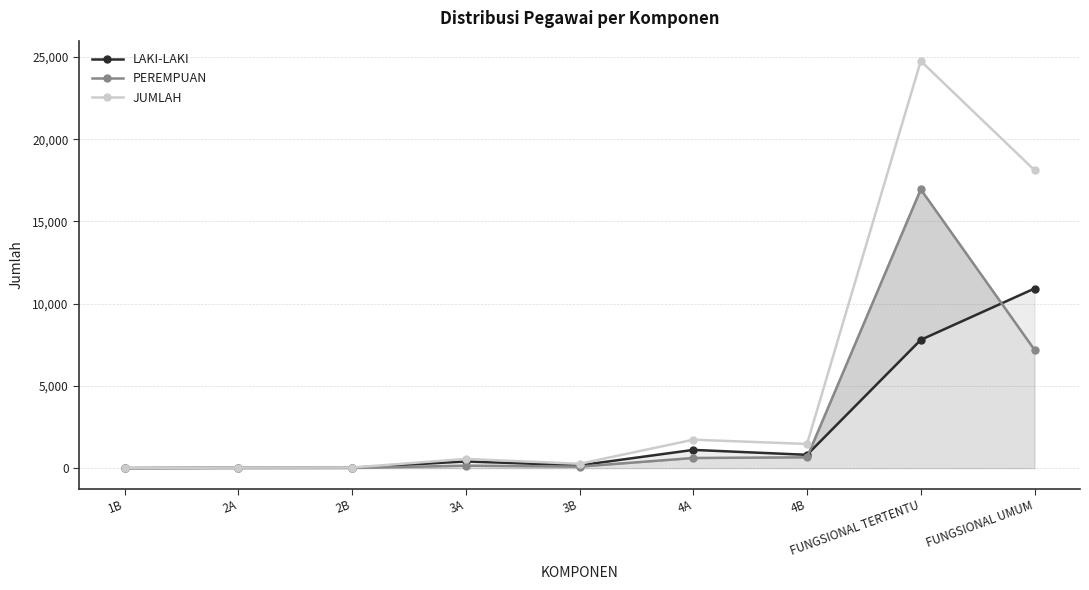

Is the value of LAKI-LAKI at FUNGSIONAL UMUM greater than the value of JUMLAH at FUNGSIONAL UMUM?

No